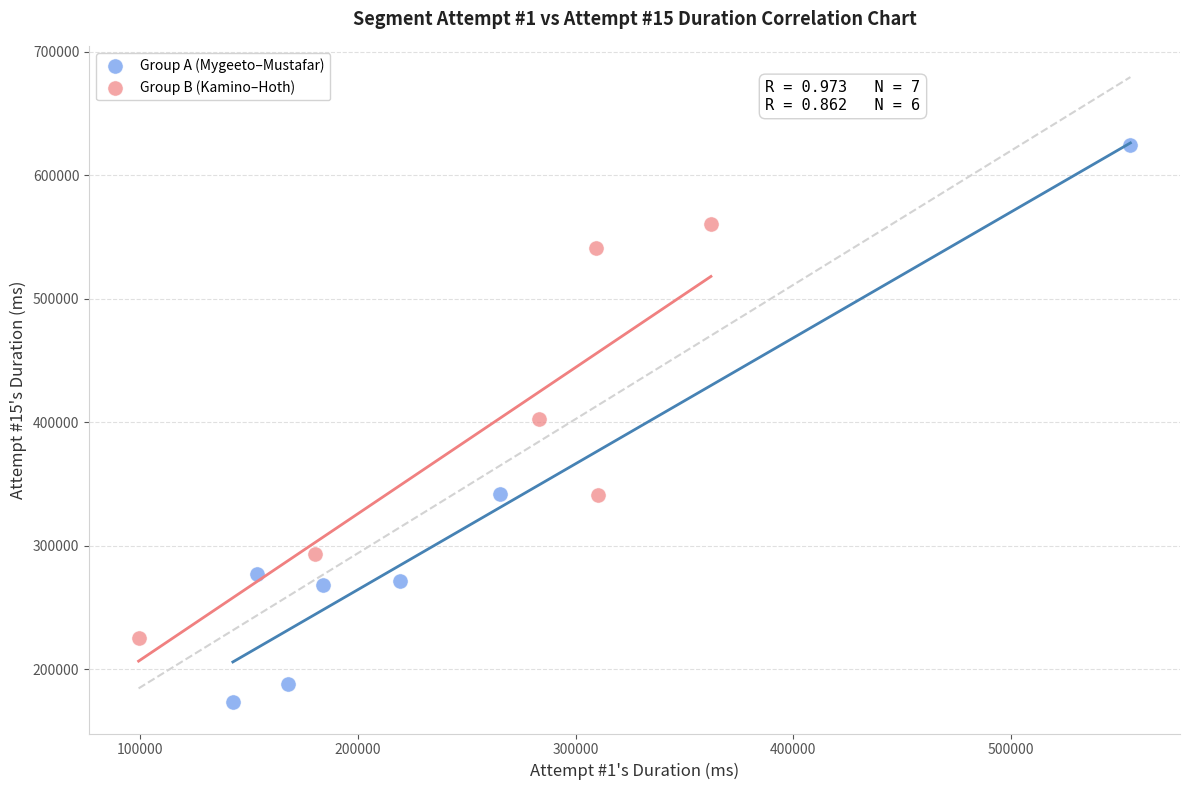

Which series has the largest Y range (max minus min)?

Group A (Mygeeto–Mustafar)